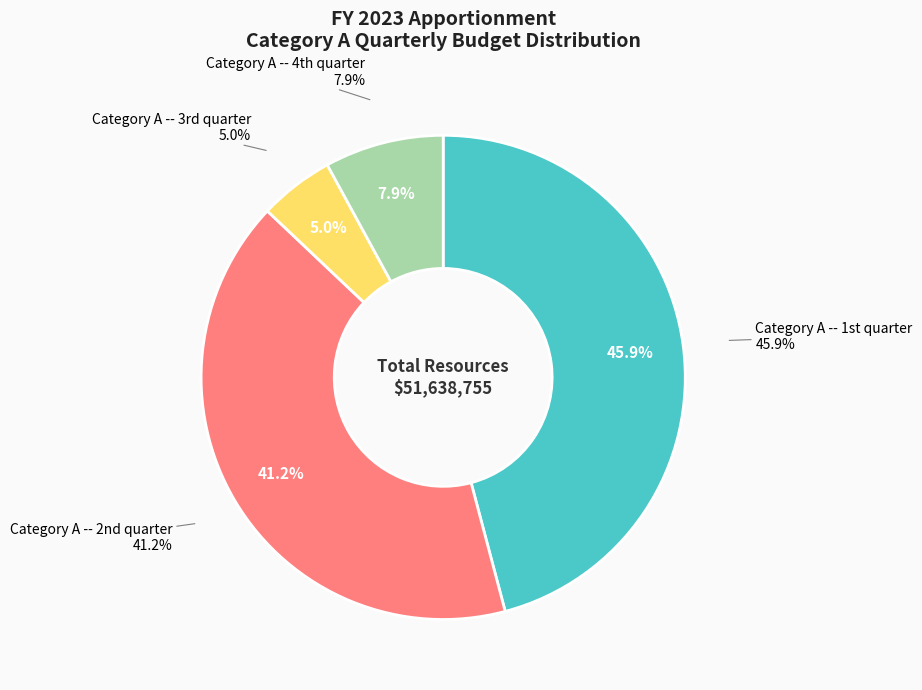

Count the number of slices in the pie.

4